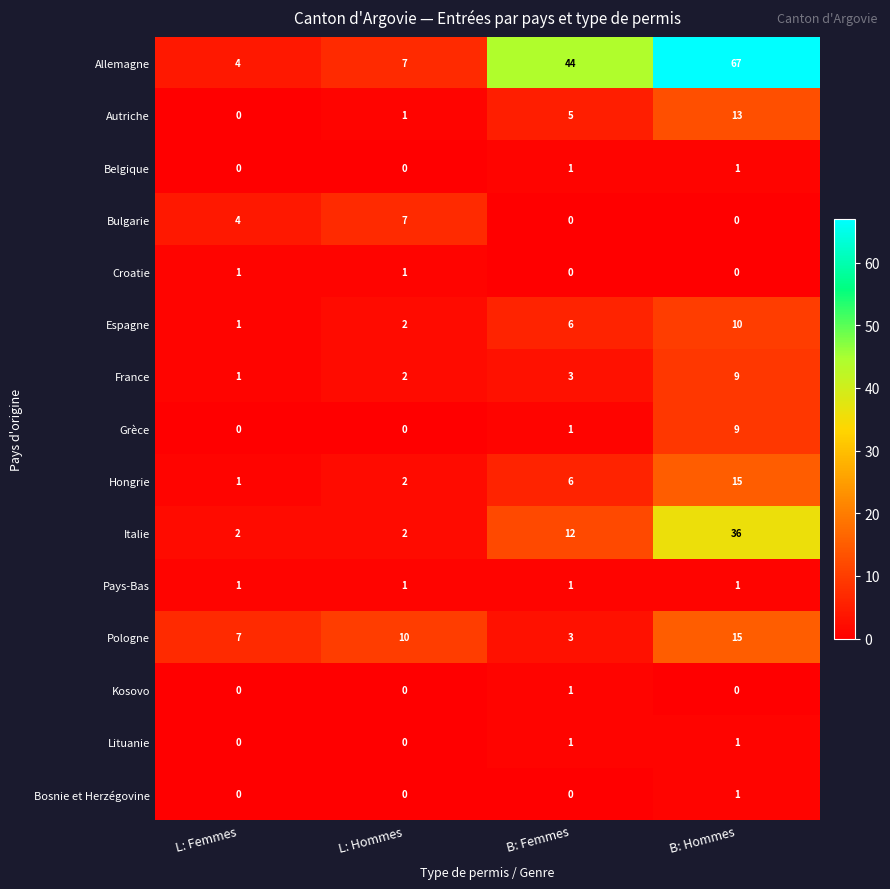

What is the spread (max minus min) of values at L: Hommes?

10